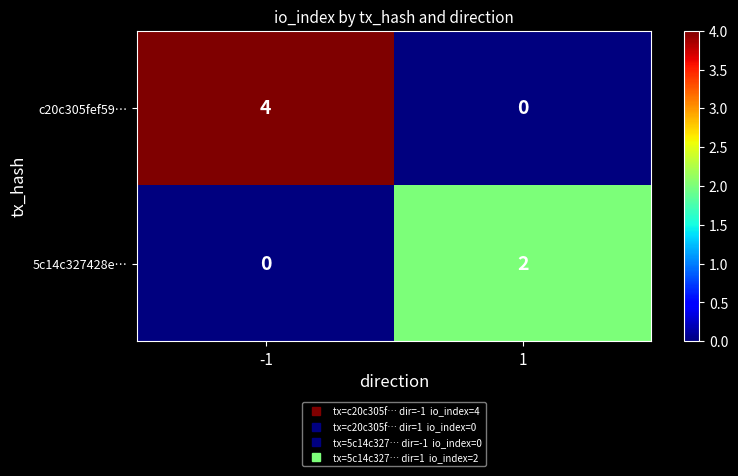

Between -1 and 1, which series saw the biggest shift?

c20c305fef59…